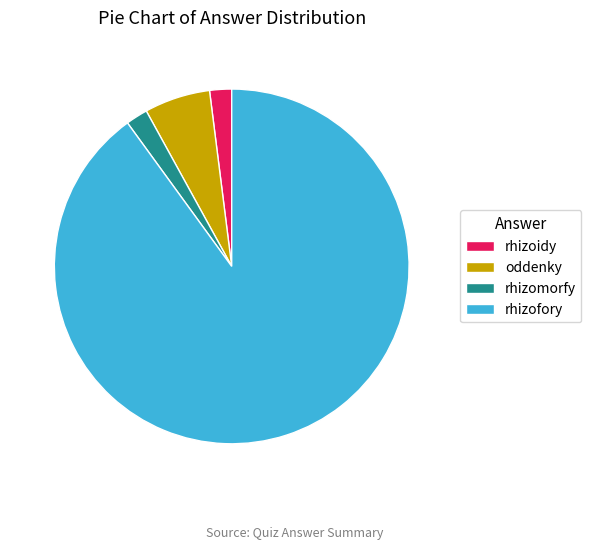

Which slice is the largest?

rhizofory